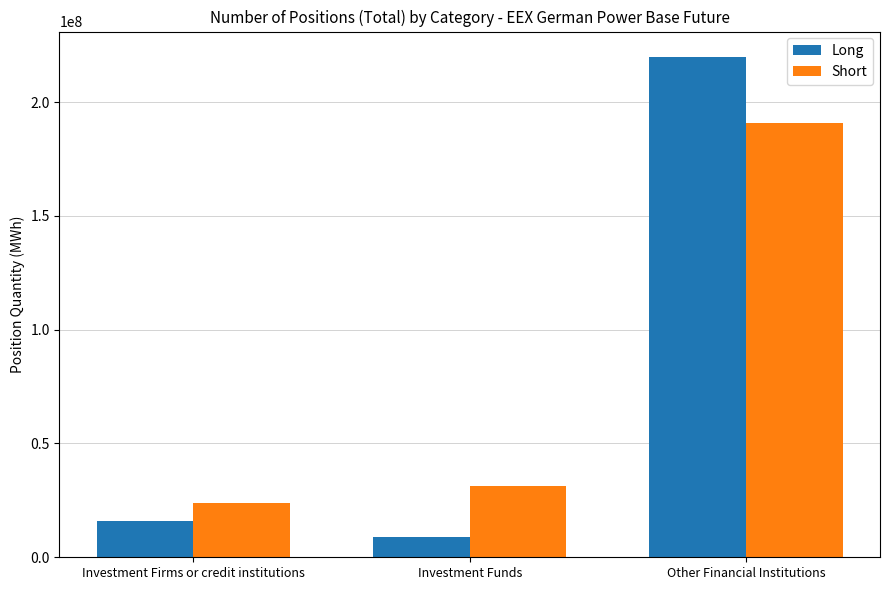

What is the average value of the Long series?

81693202.4